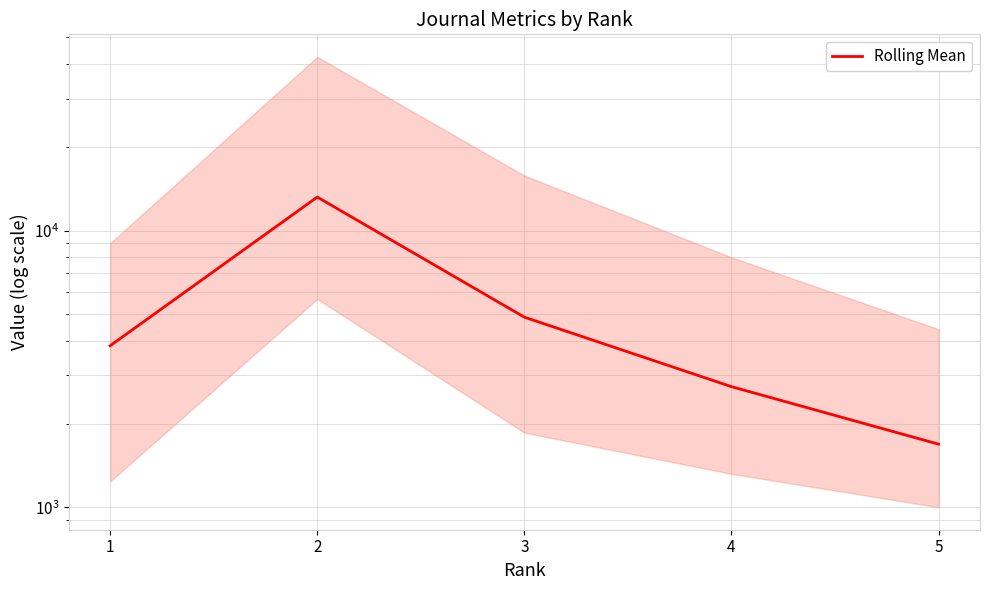

Rank the categories by value from lowest to highest.

5, 4, 1, 3, 2